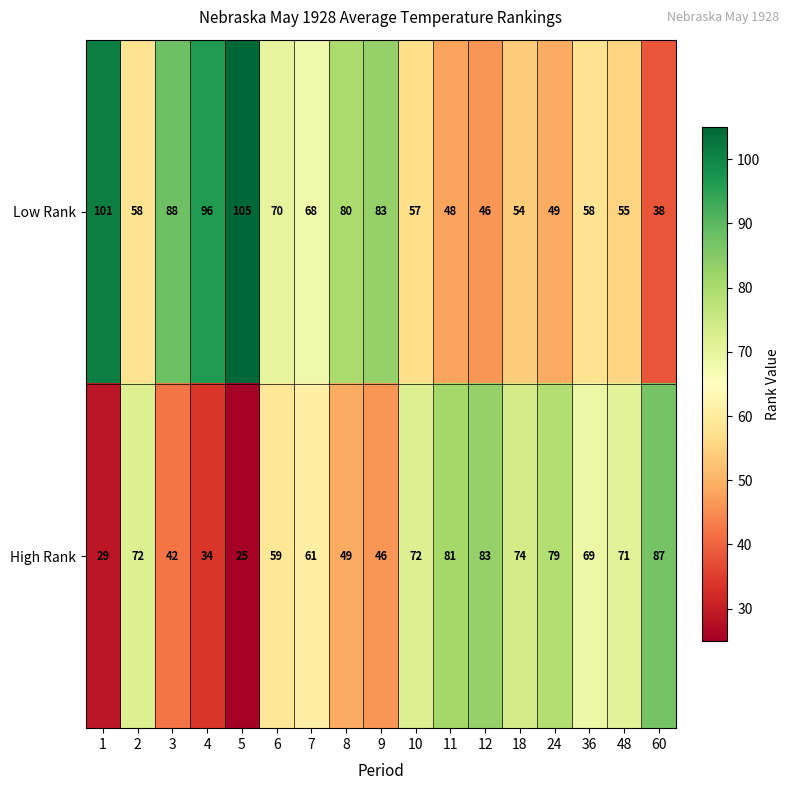

Rank the series by their maximum value, from highest to lowest.

Low Rank, High Rank